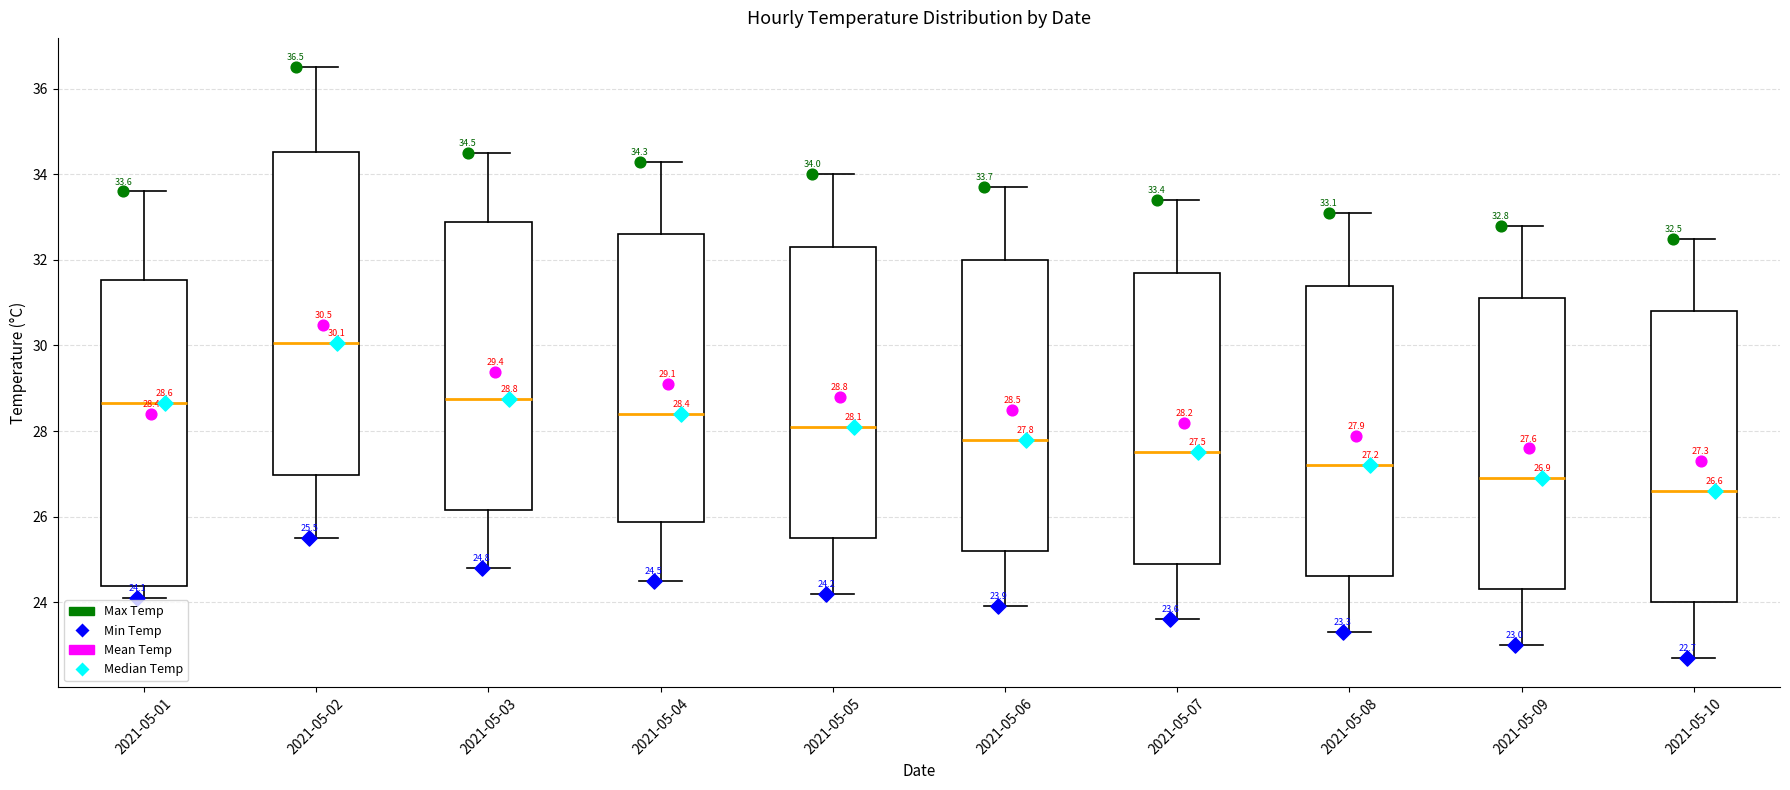

Which box has the highest median line?

2021-05-02